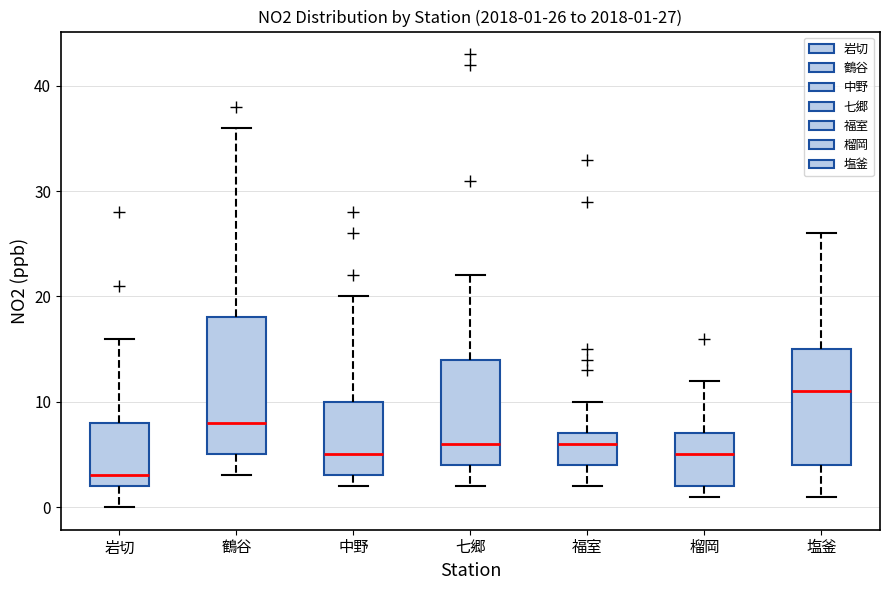

Which box is the tallest, from its lower edge to its upper edge?

鶴谷